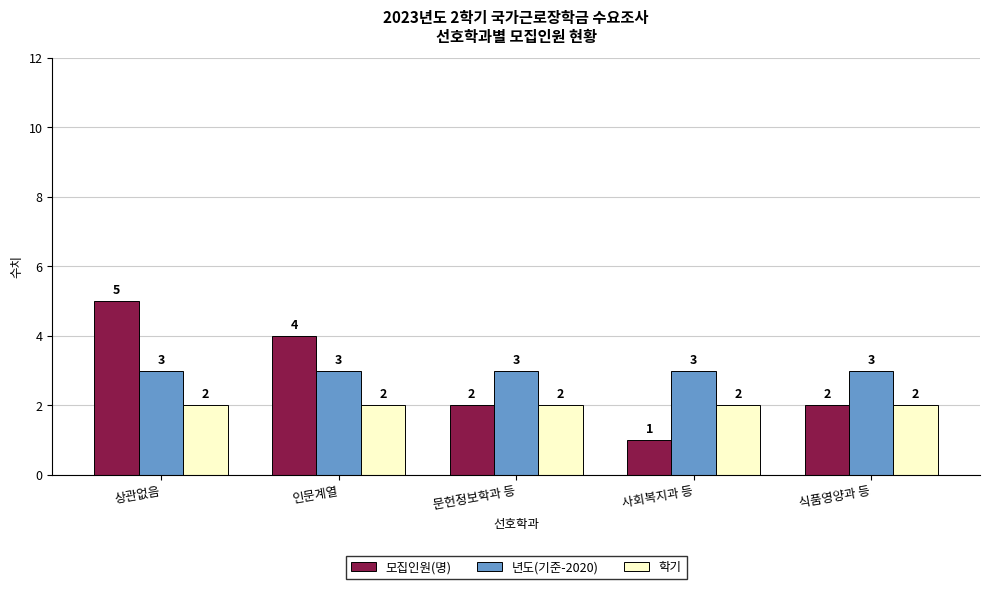

Is the value of 모집인원(명) at 식품영양과 등 greater than the value of 년도(기준-2020) at 상관없음?

No